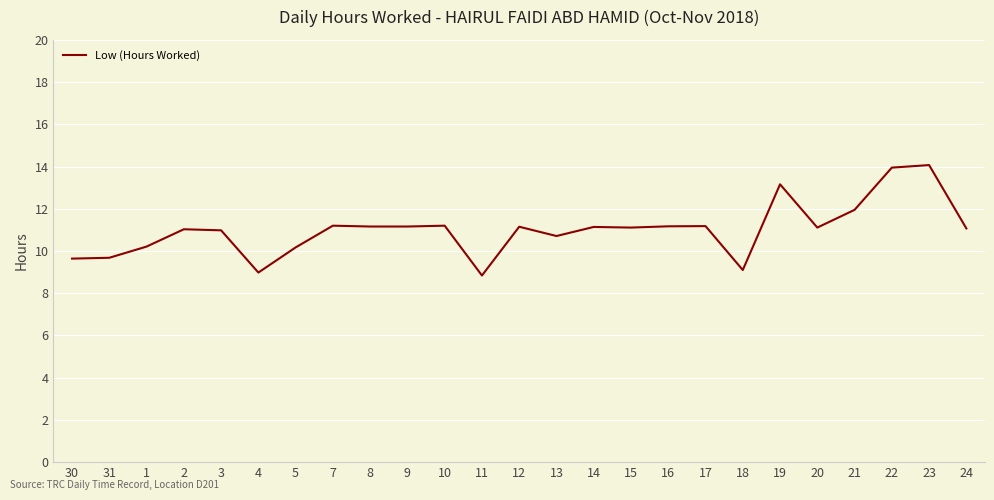

Is it true that the value at 1 is 3.1?

False